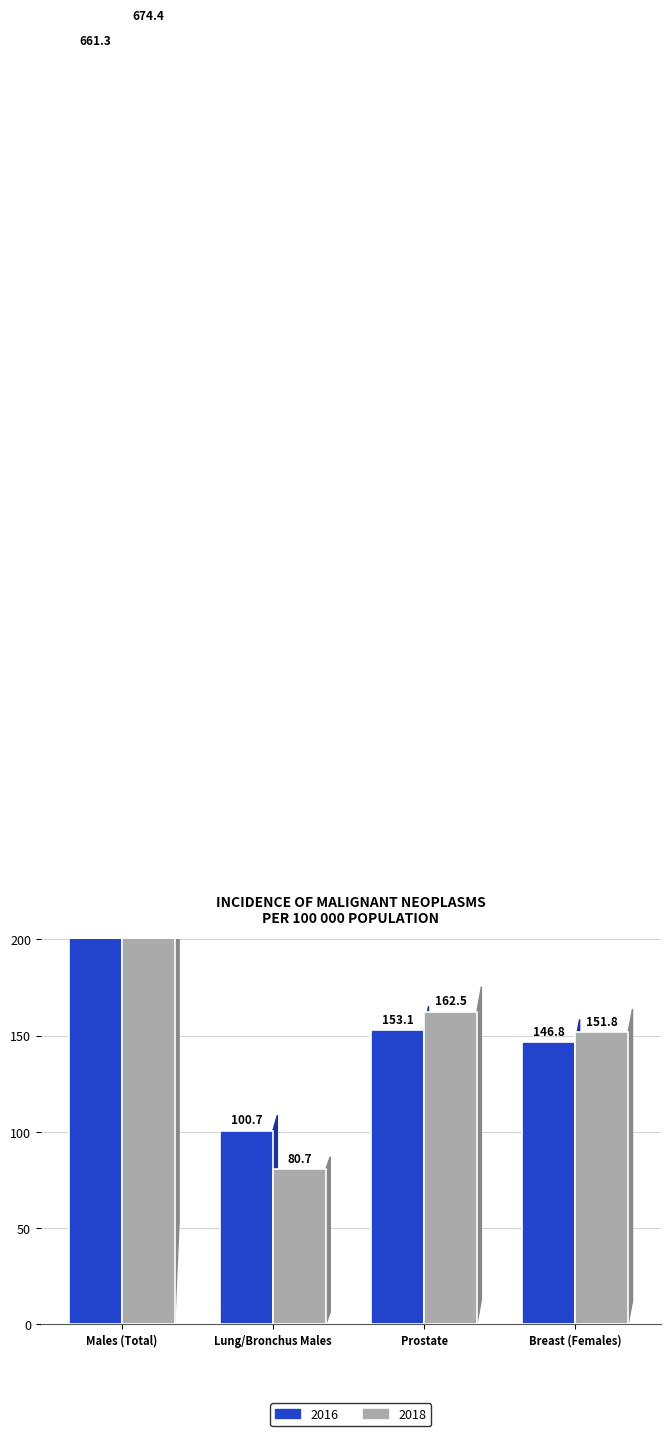

Is the value of 2016 at Lung/Bronchus Males greater than the value of 2018 at Prostate?

No